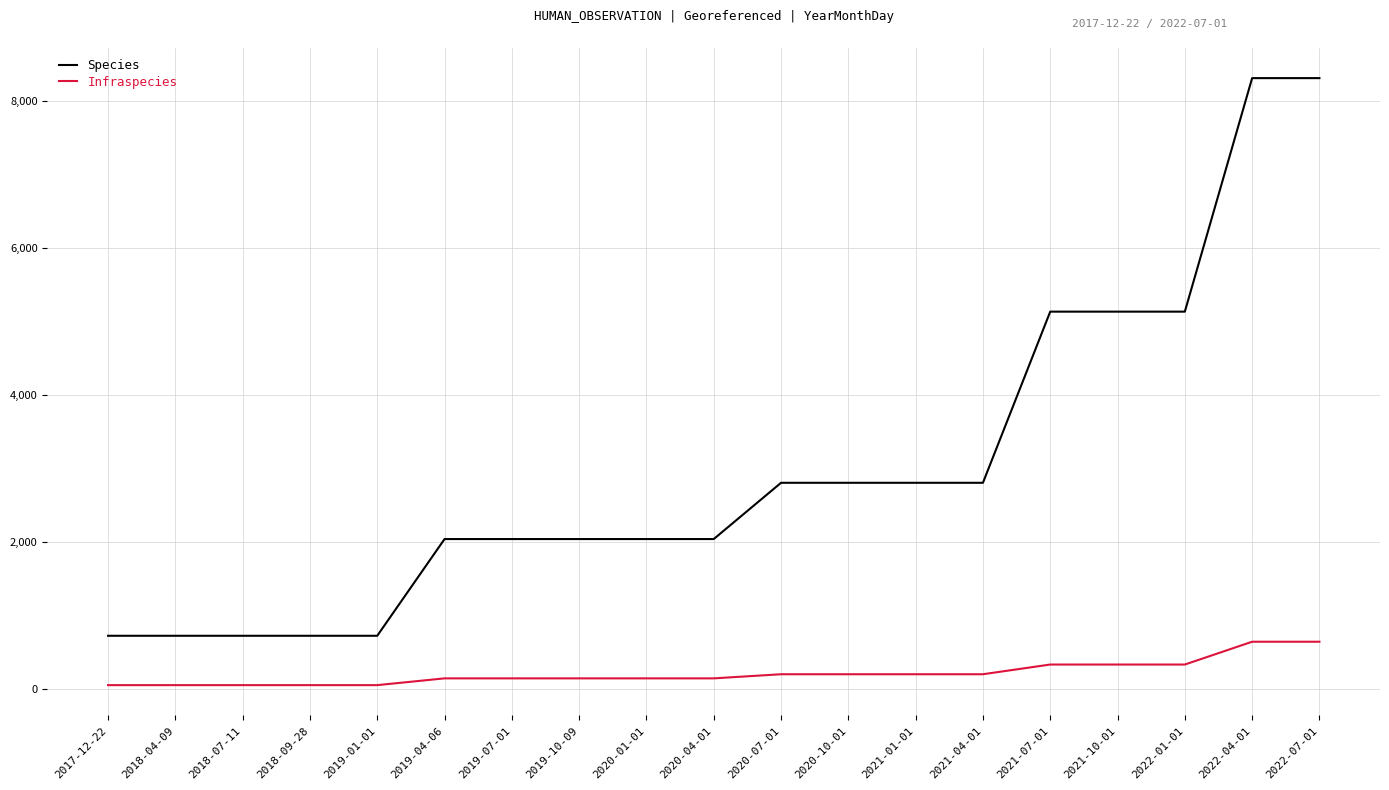

What is the greatest value displayed?

8308